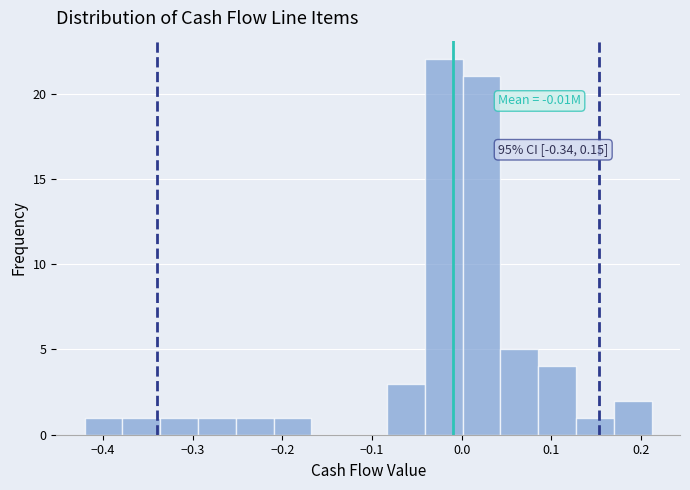

Over which range of the x-axis is the bar tallest?

-0.04 to 0.00